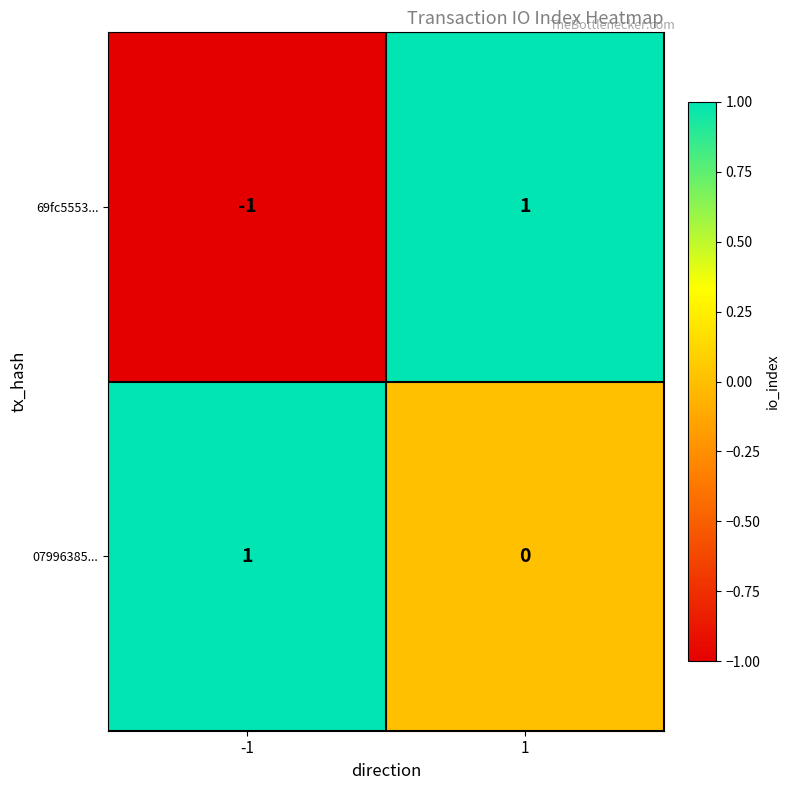

The value of 69fc5553... at -1 is -1. True or false?

True